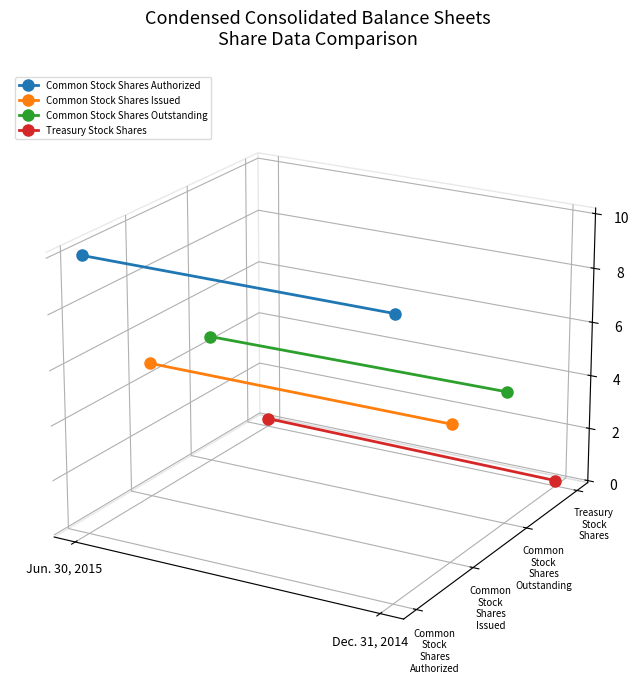

What are all the series names shown in the legend?

Common Stock Shares Authorized, Common Stock Shares Issued, Common Stock Shares Outstanding, Treasury Stock Shares